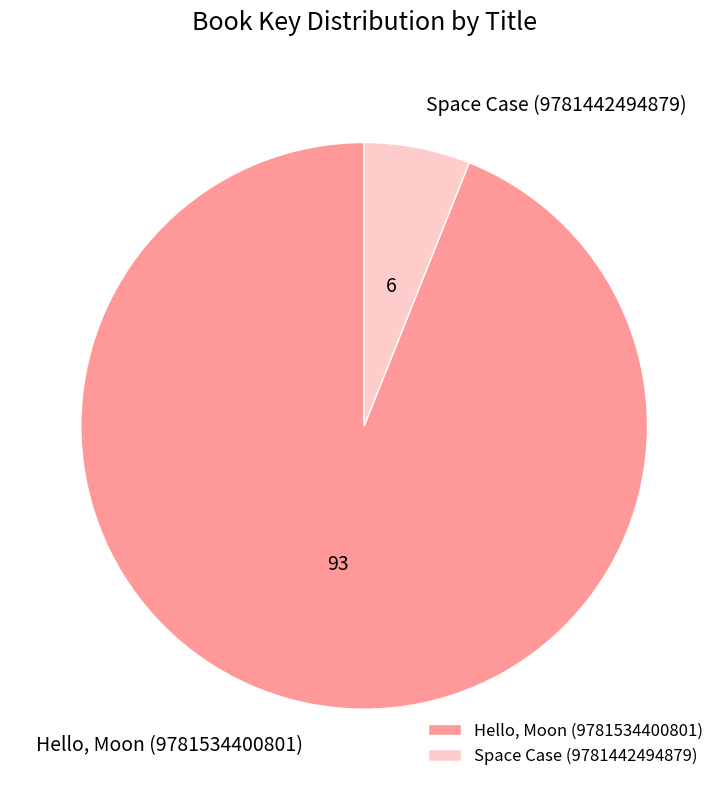

Which has a higher value, Space Case (9781442494879) or Hello, Moon (9781534400801)?

Hello, Moon (9781534400801)